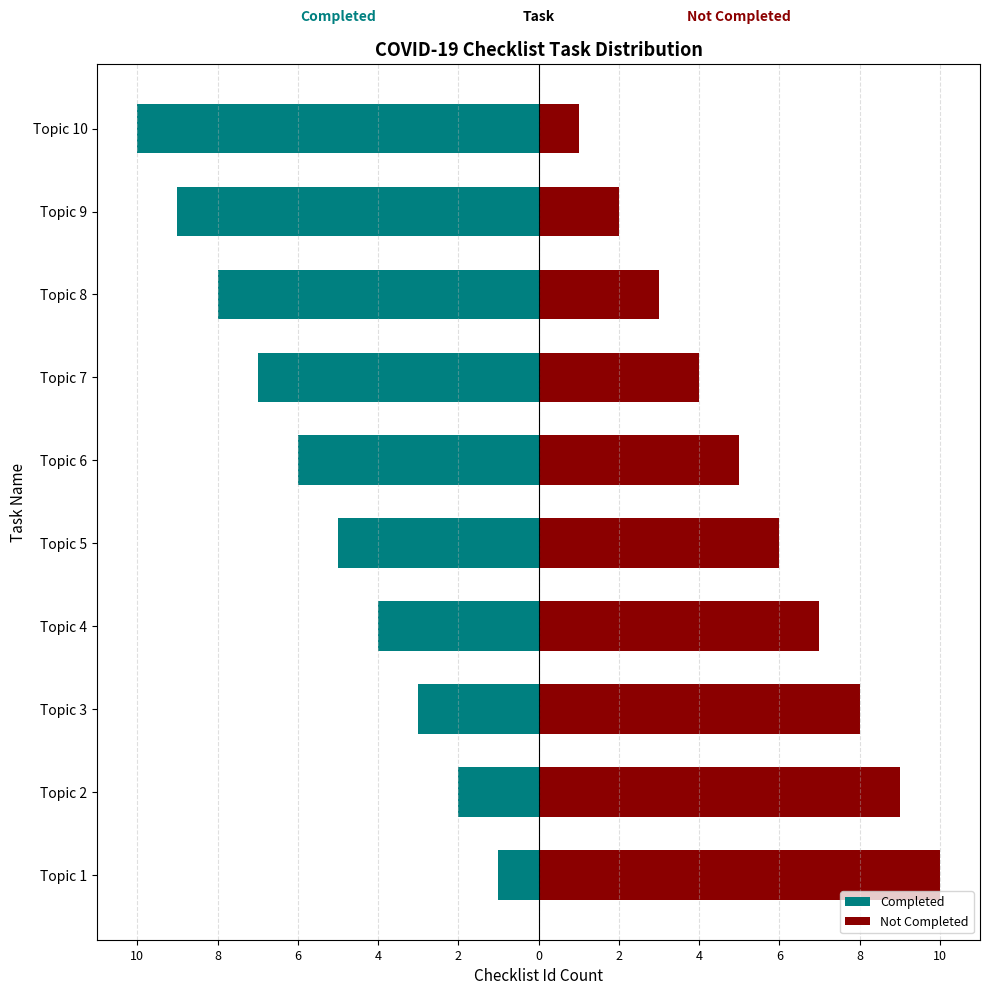

Which series has the largest total across all categories?

Not Completed